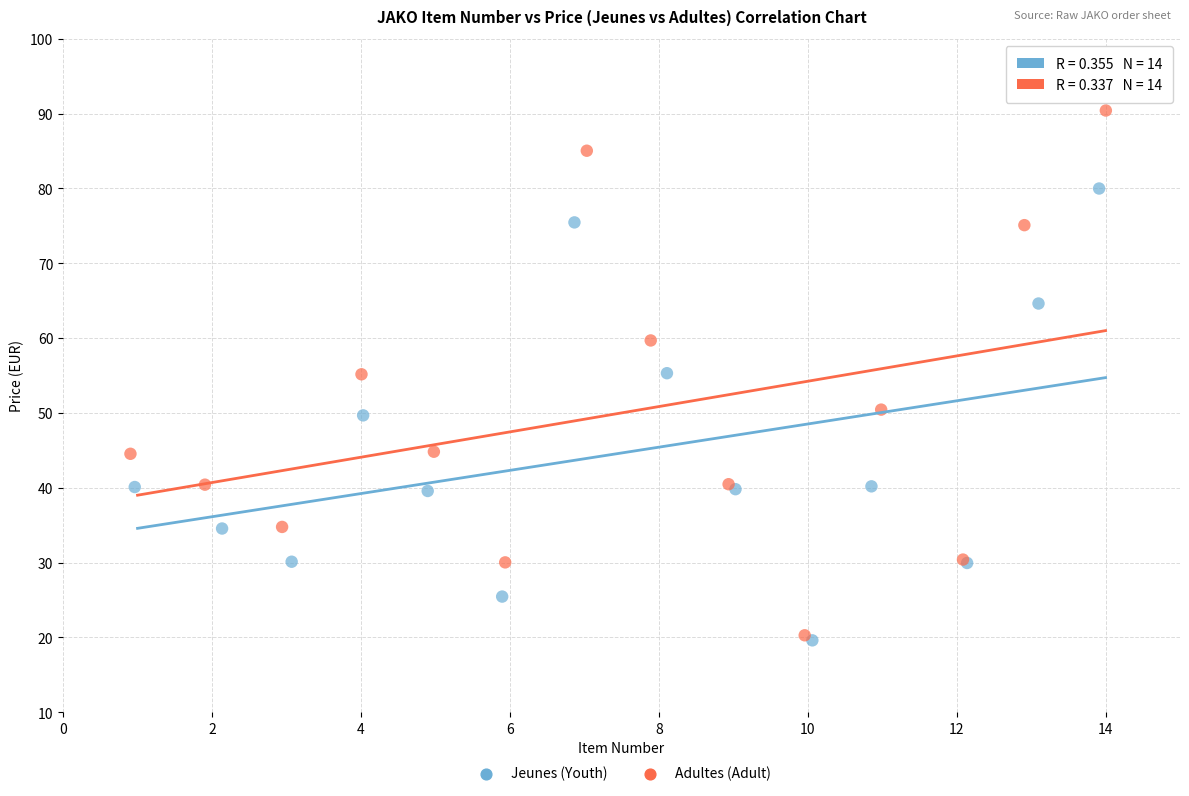

What are all the series names shown in the legend?

Jeunes (Youth), Adultes (Adult)